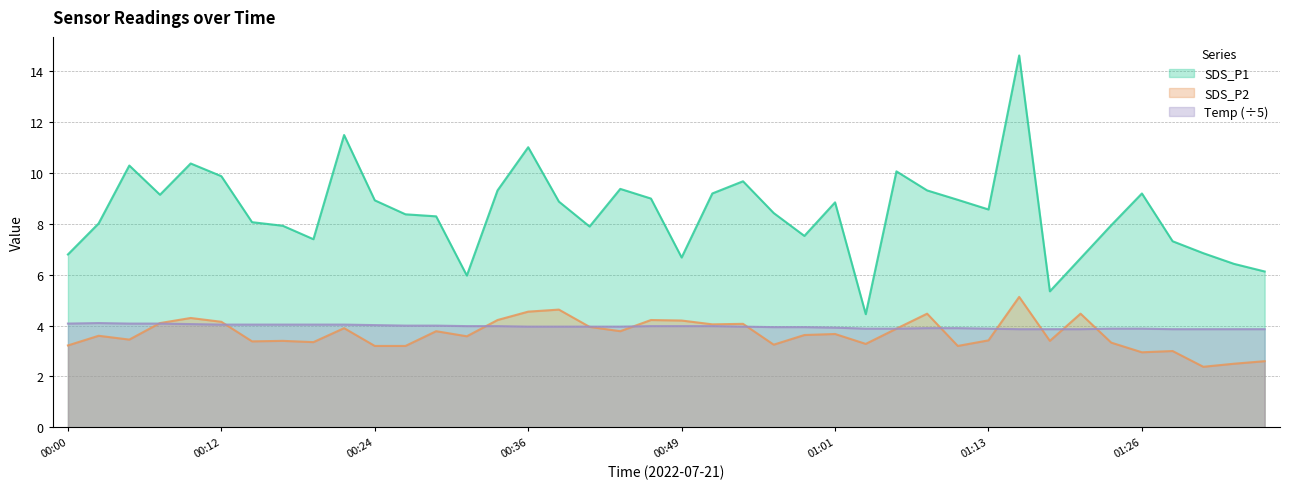

What is the sum of all SDS_P1 values?

338.8